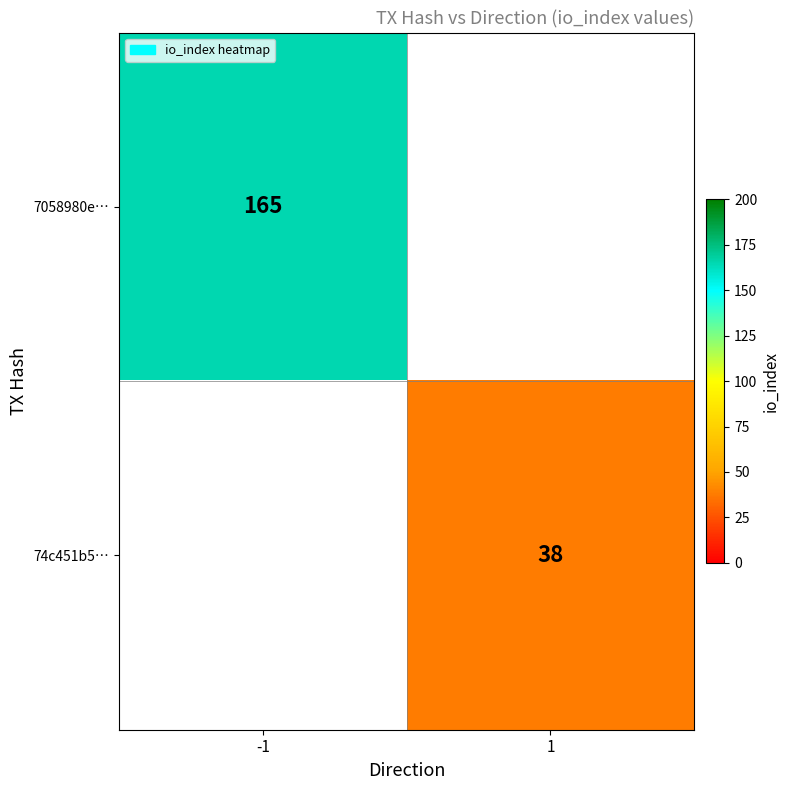

Is the value of 74c451b5… at 1 greater than the value of 7058980e… at -1?

No